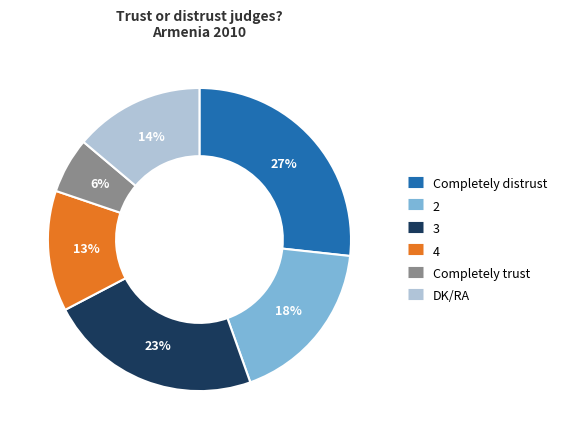

Is there a majority slice in this chart?

No